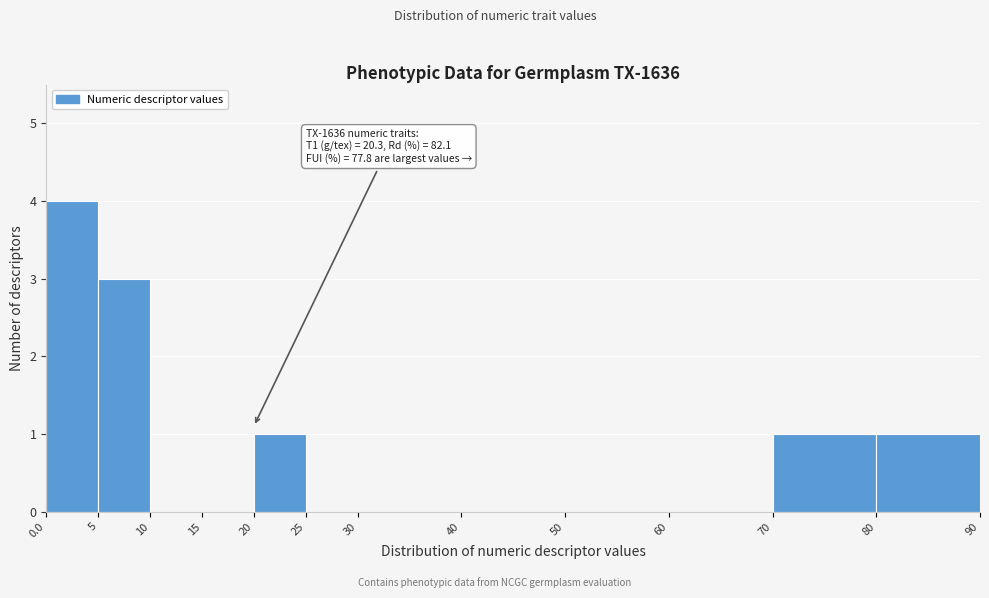

Over which range of the x-axis is the bar tallest?

0.0 to 5